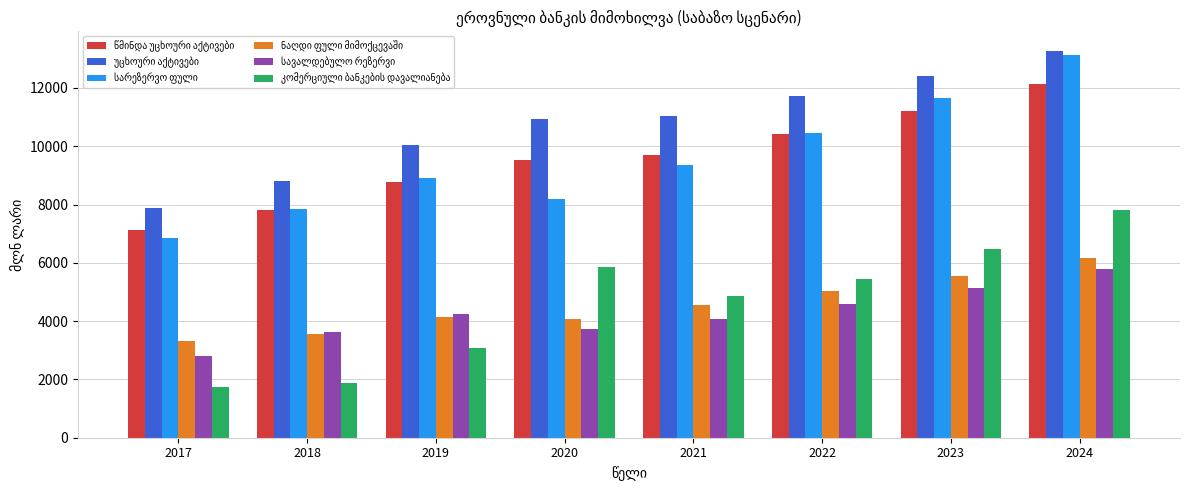

How many bars are there in each group?

6